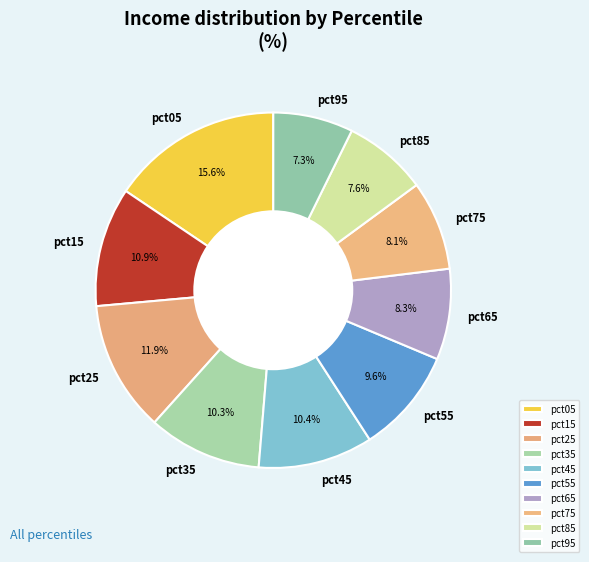

What is the largest slice in the pie chart?

pct05